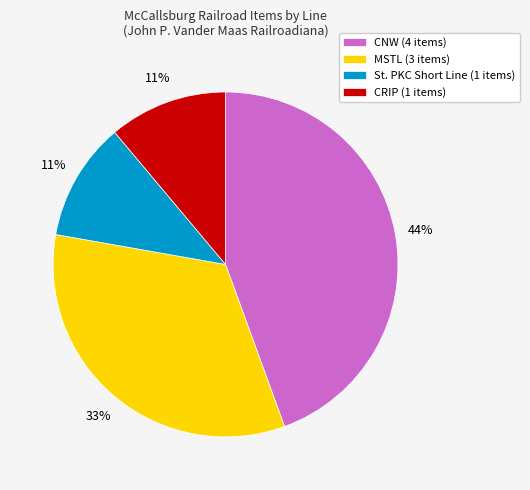

Count the number of slices in the pie.

4